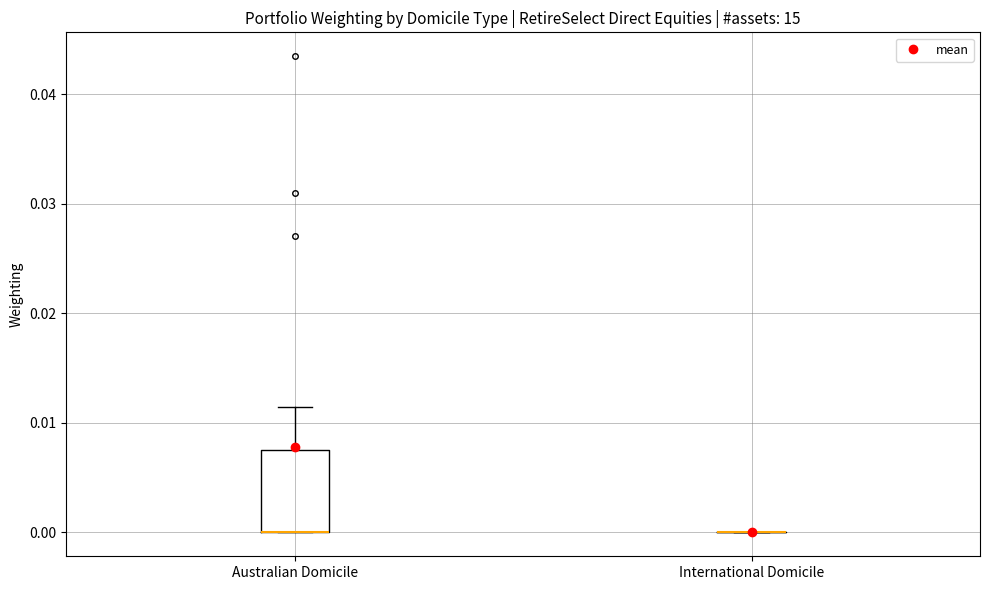

Reading left to right, transcribe this box plot: for each box, give where its median line is, the range the box spans, and where its two whiskers end, as read against the y-axis. The values are not printed on the chart, so give them approximately, as read against the axis.

Australian Domicile: median 0.000 (drawn on the box's lower edge), box 0.000 to 0.007, whiskers 0.000 to 0.011
International Domicile: box collapsed to a line at 0.000, whiskers 0.000 to 0.000